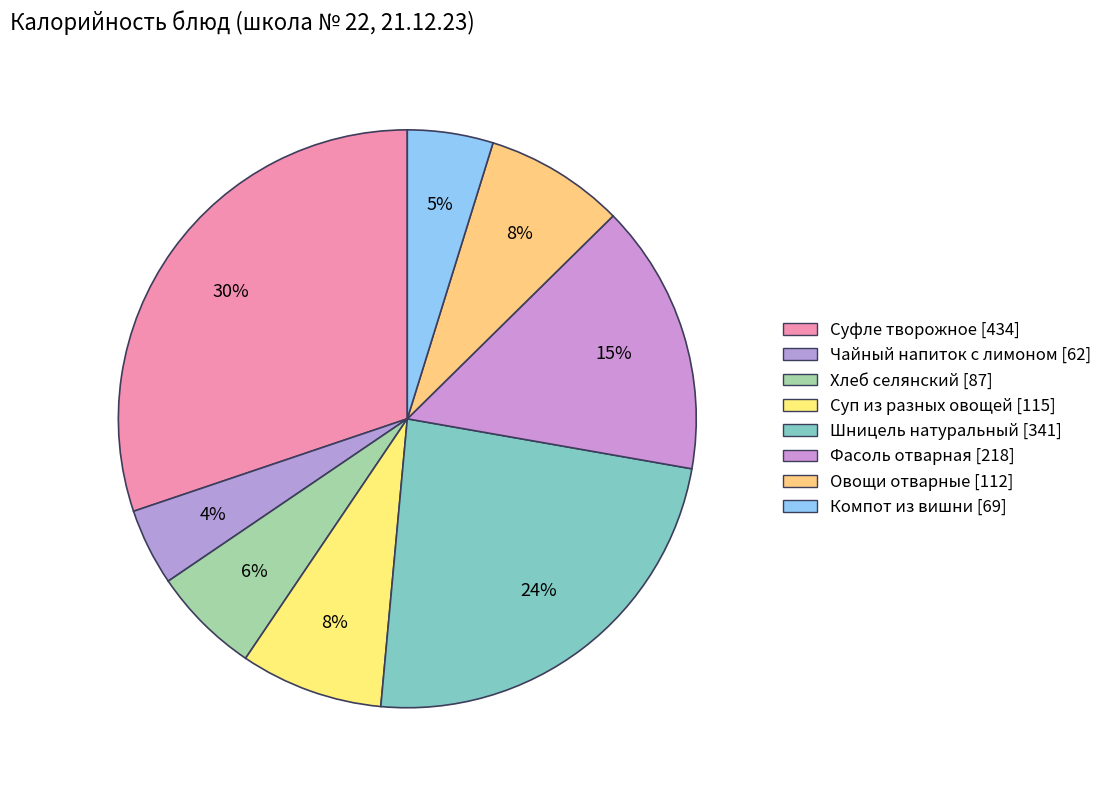

Does Компот из вишни account for over 50% of the chart?

No